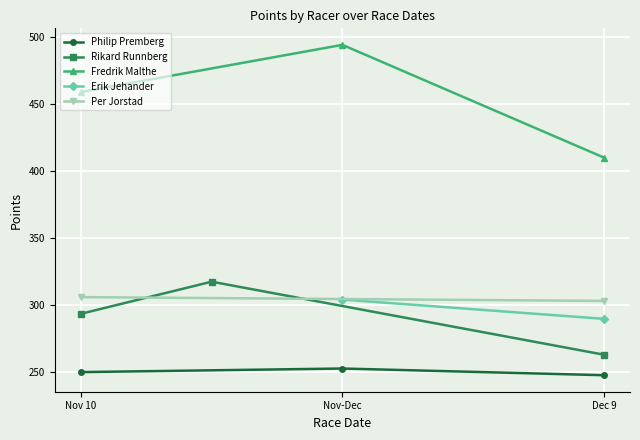

What value does the Fredrik Malthe series have at Nov-Dec?

494.1